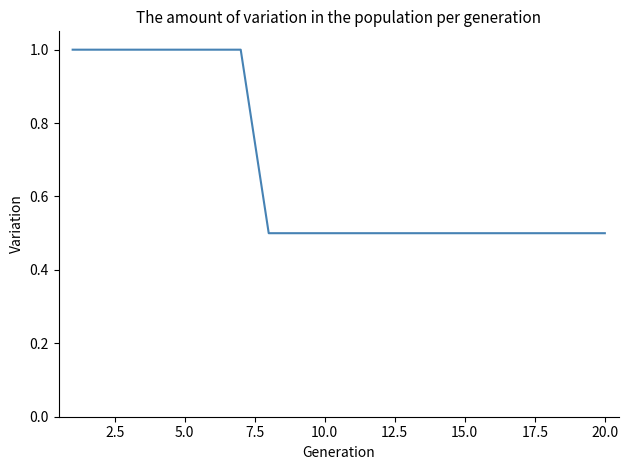

What is the greatest value displayed?

1.0